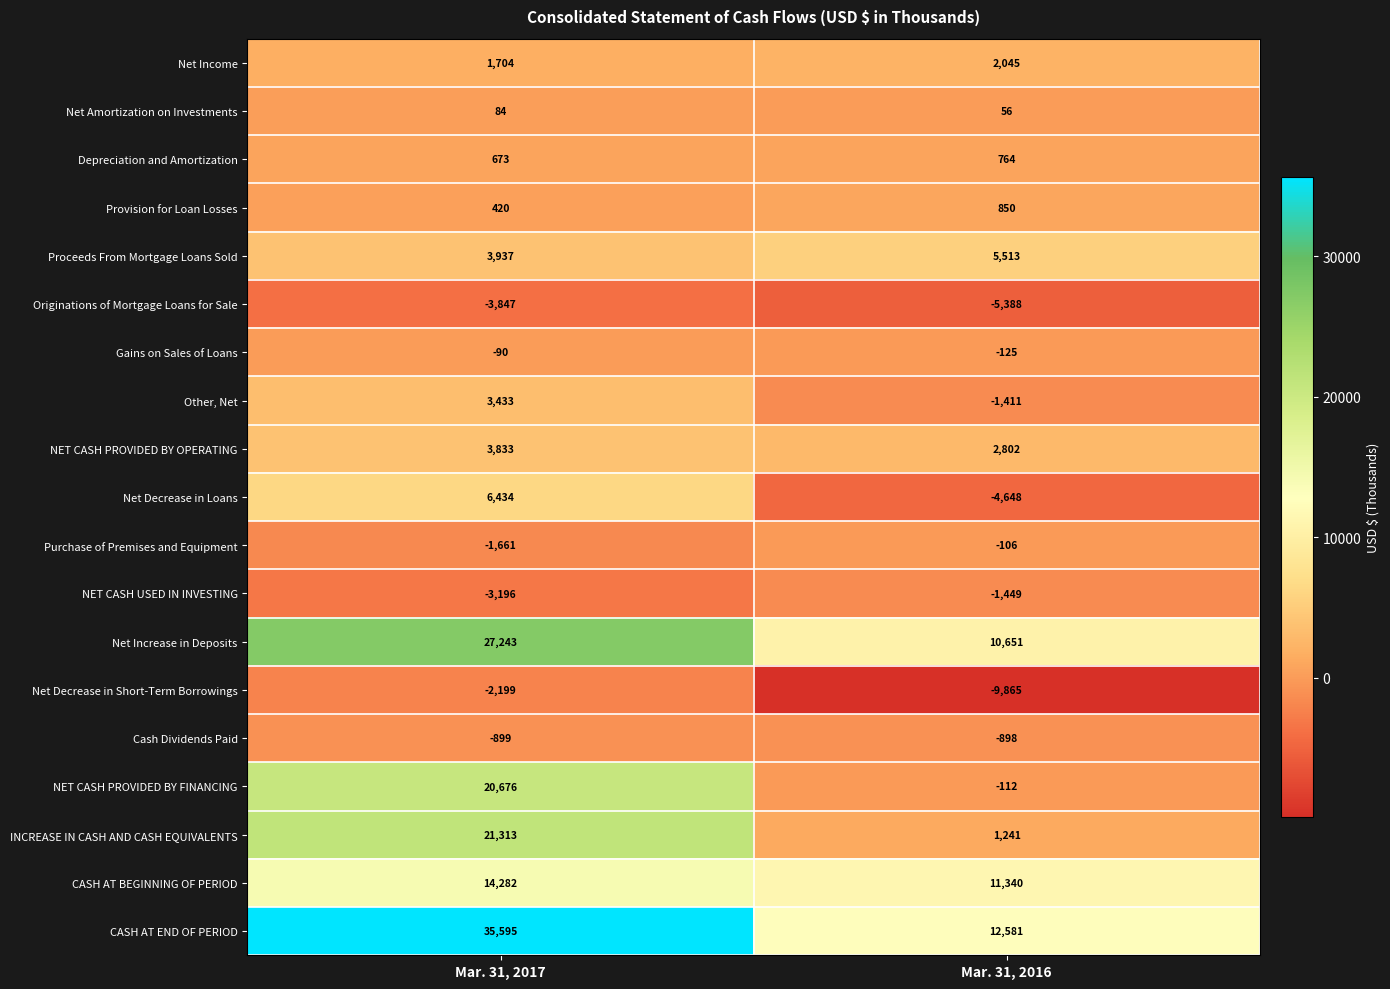

True or false: Purchase of Premises and Equipment has a value of -2186 at Mar. 31, 2017.

False